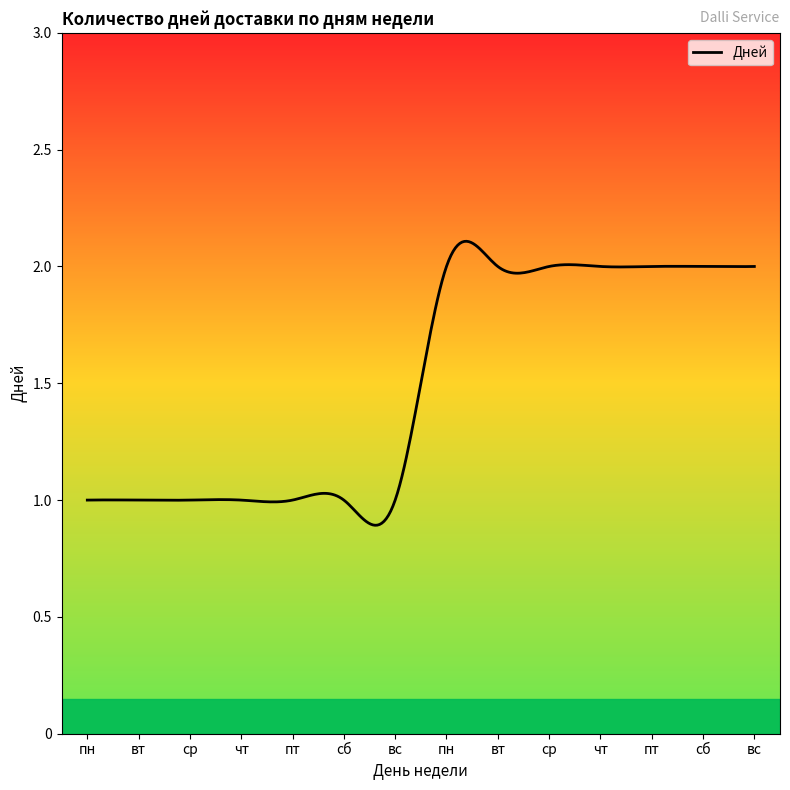

Approximately how many times larger is the value at пн compared to вс?

2.0